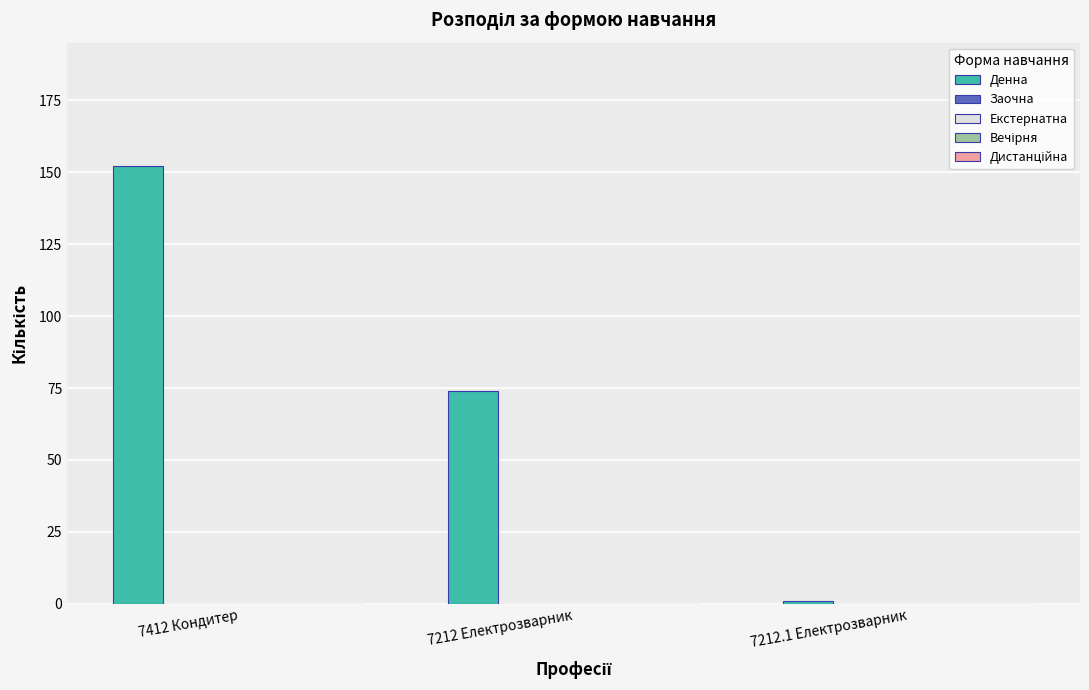

What is the average value?

76